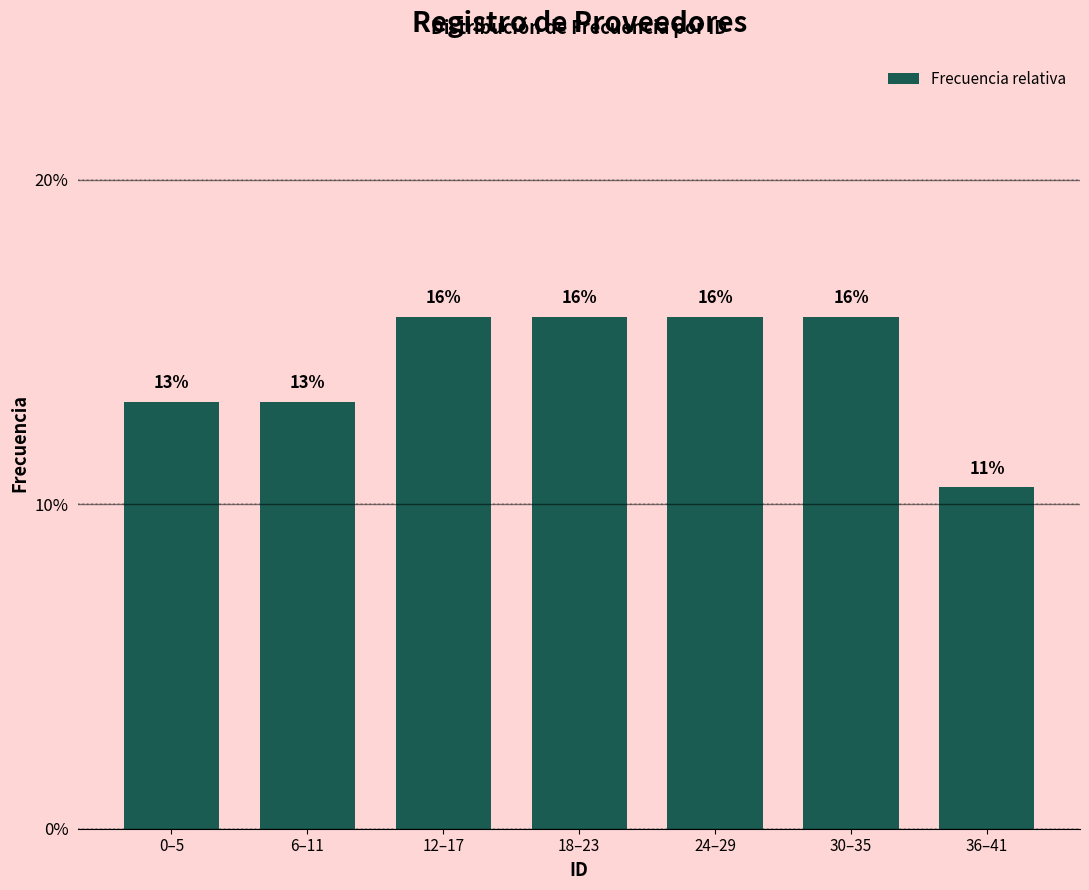

How many bars are there in total?

7